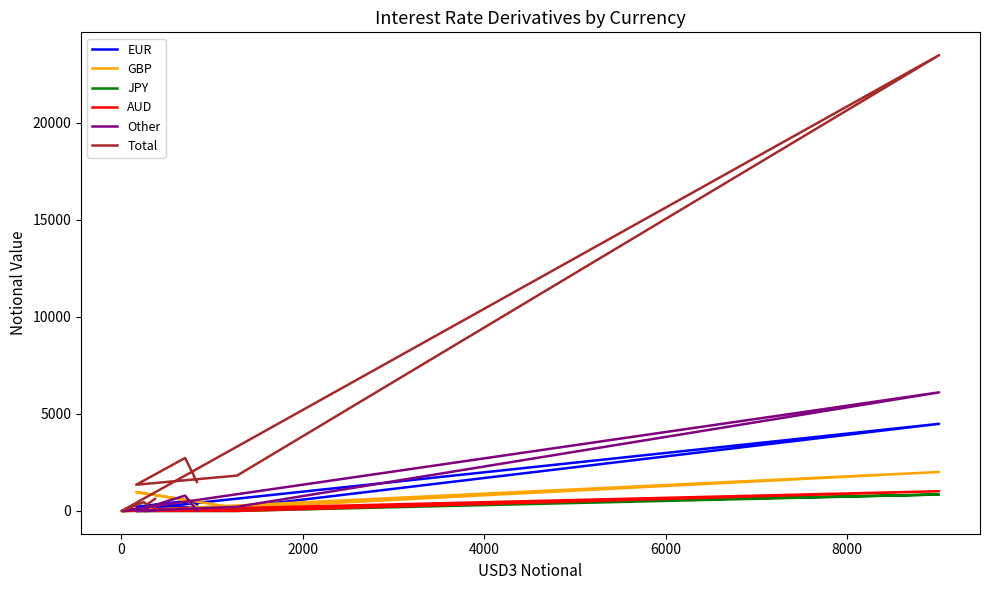

Which series has the largest total across all categories?

Total